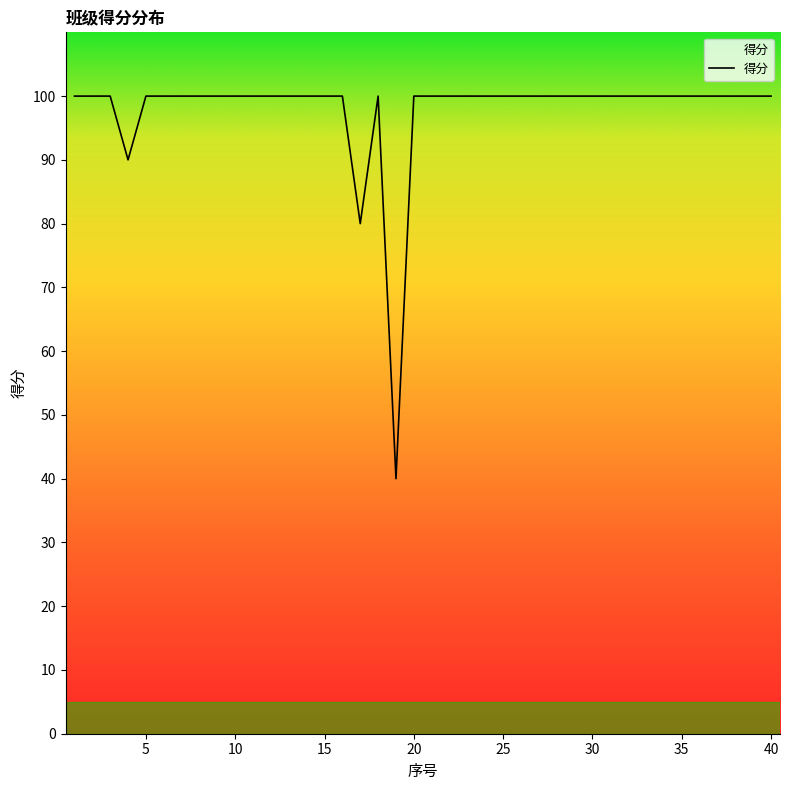

What is the sum of all values?

3910